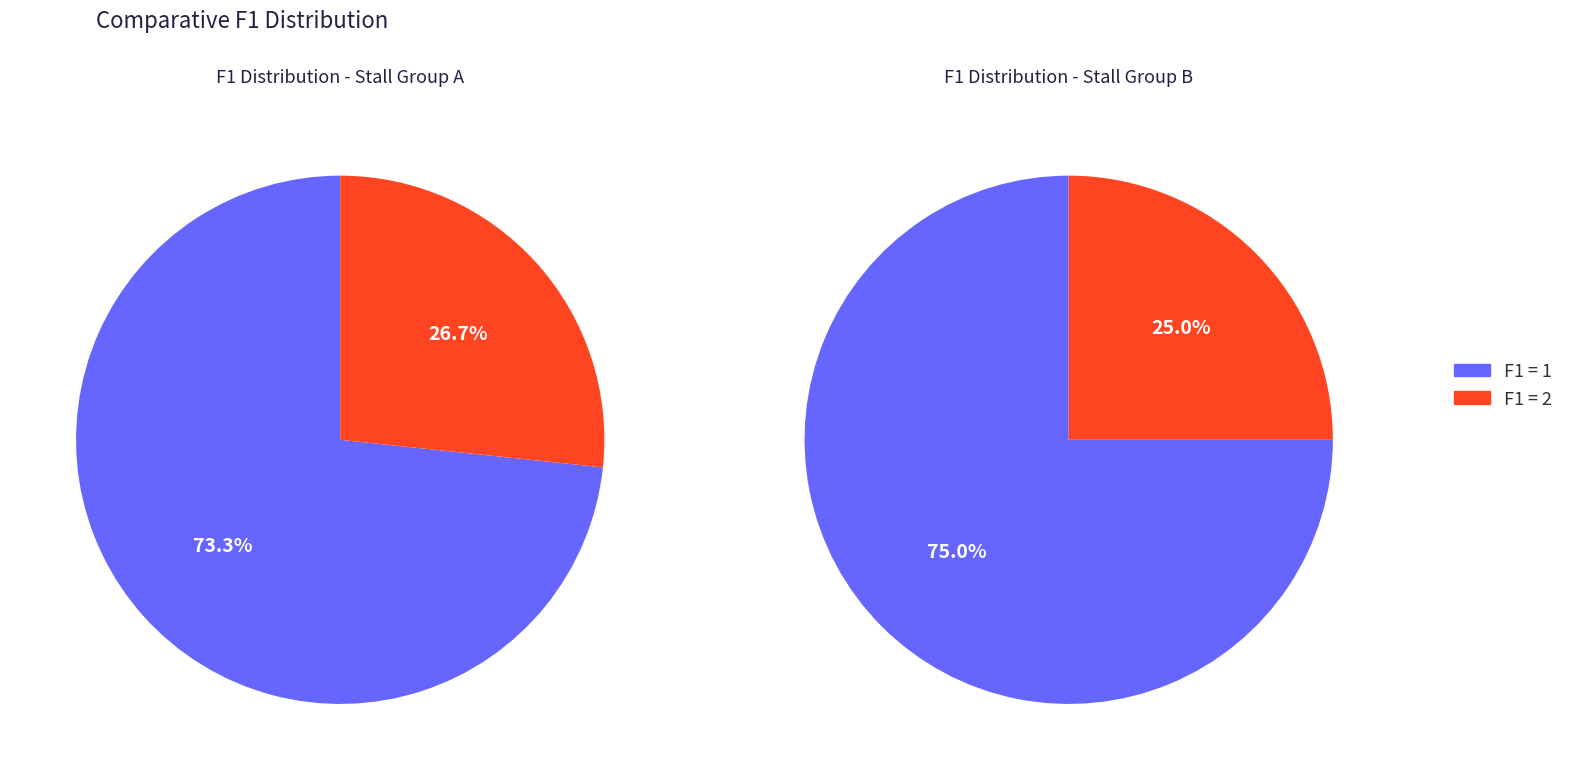

What percentage is the F1=1 (value 1) slice, to the nearest percent?

74%